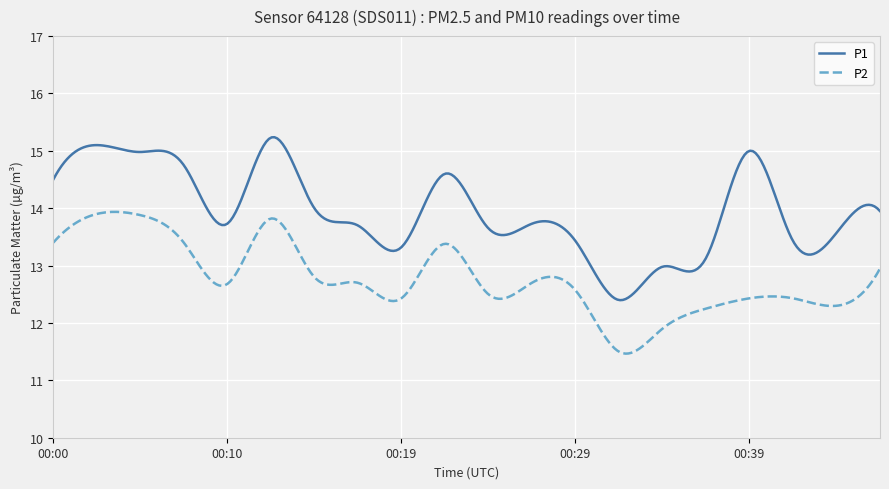

True or false: P1 and P2 cross at least once.

False